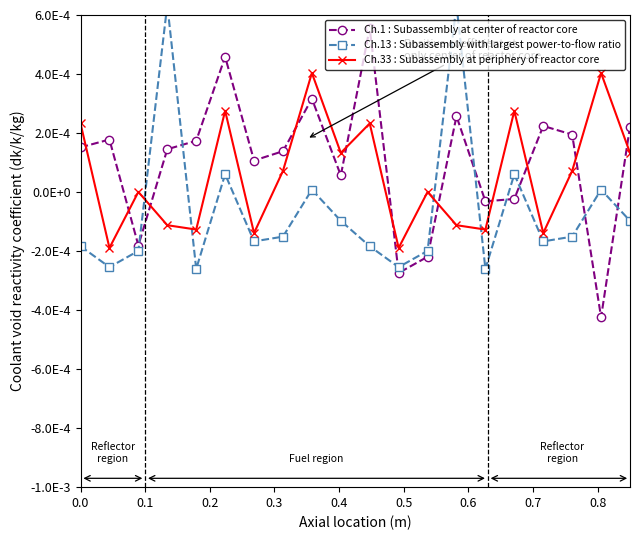

How many series are shown in this chart?

3